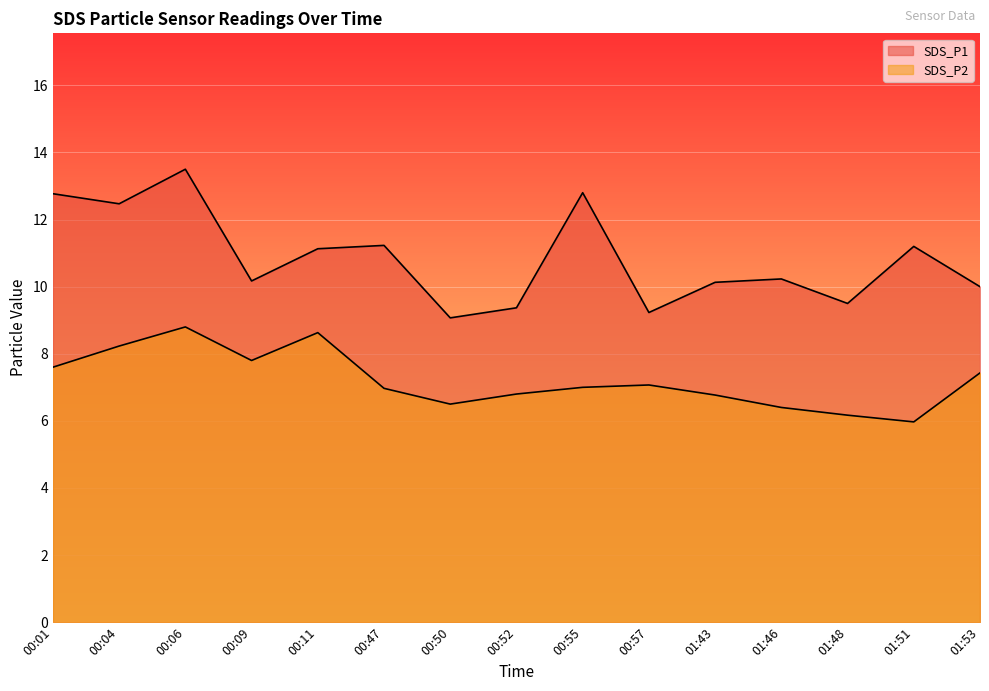

Rank the series by their average value, from highest to lowest.

SDS_P1, SDS_P2